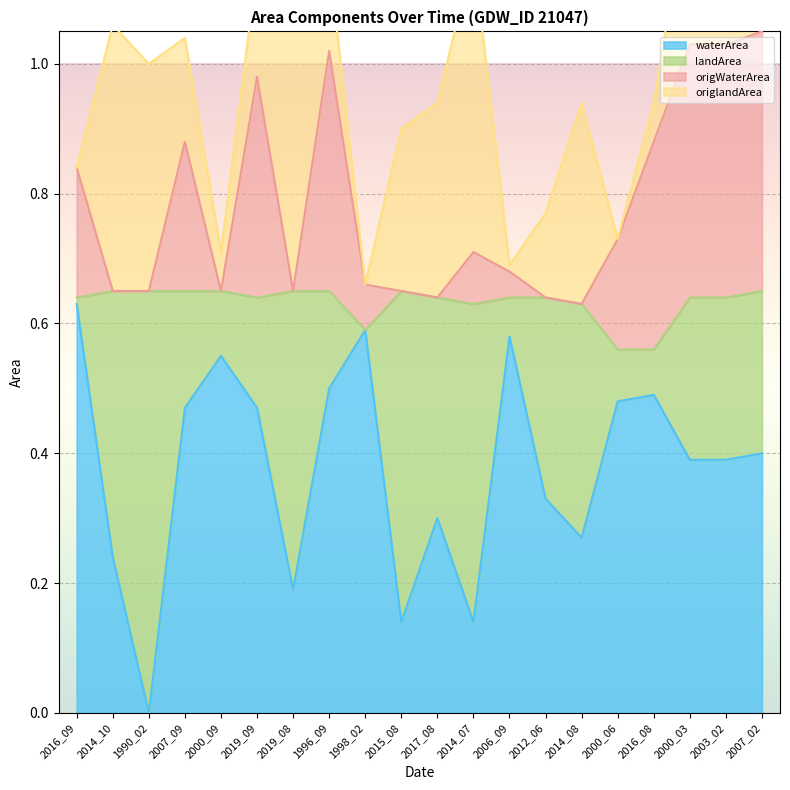

What is the label of the 17th point from the left?

2016_08